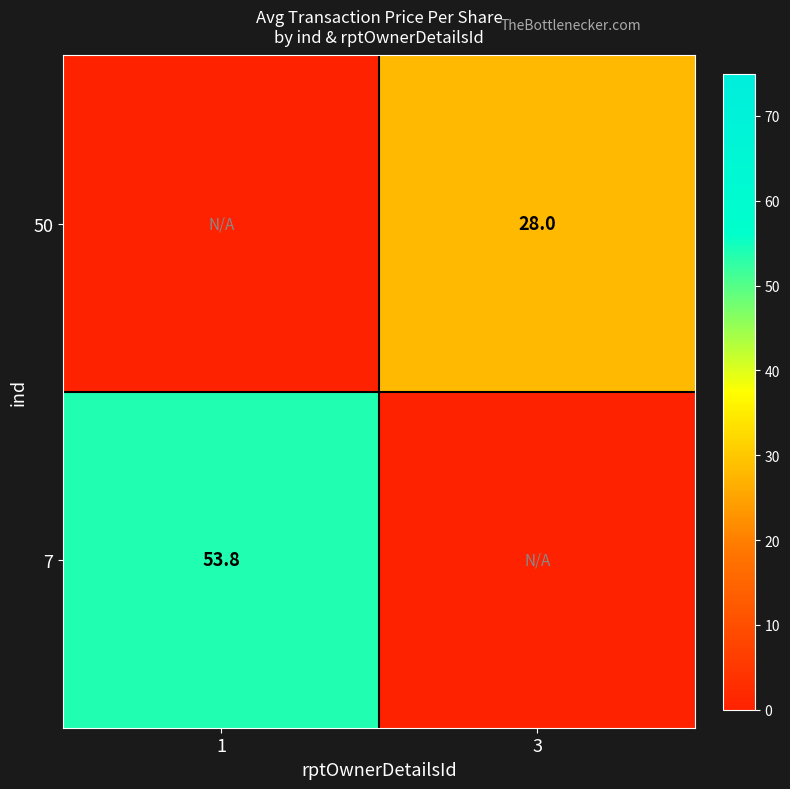

The 7 series shows 53.8 at 1. True or false?

True